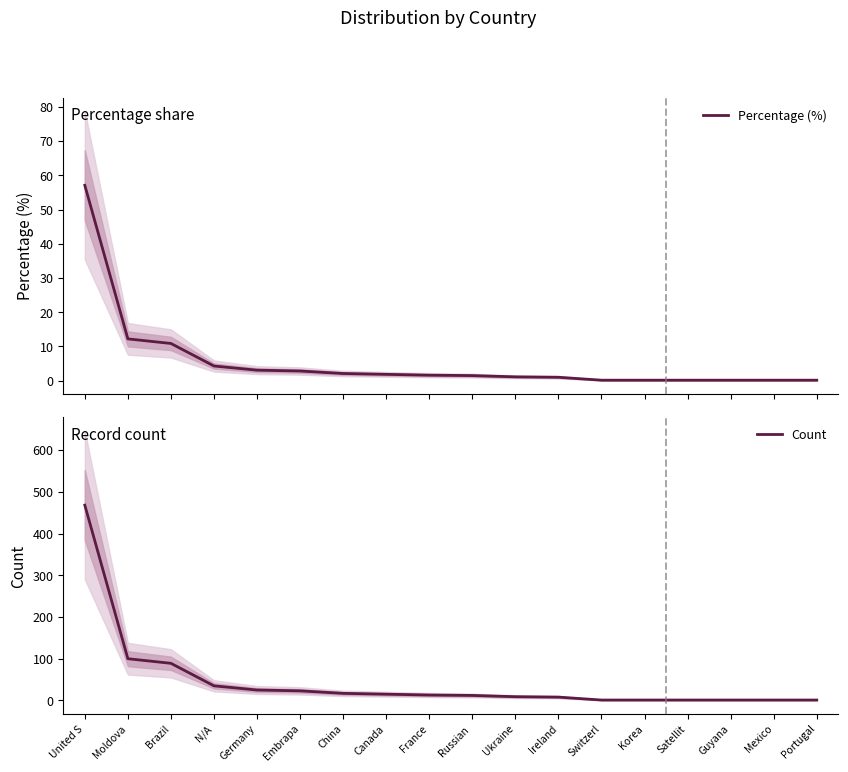

Is it true that Count equals 35.0 at N/A?

True